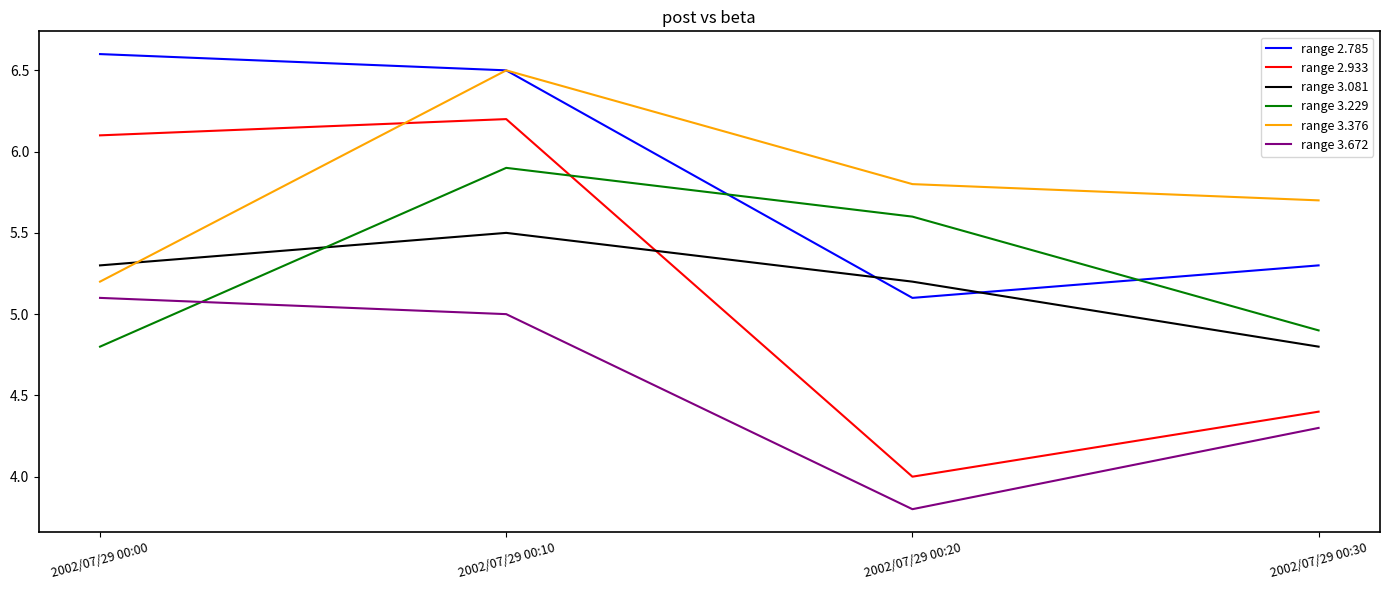

True or false: range 2.785 has a value of 6.5 at 2002/07/29 00:10.

True